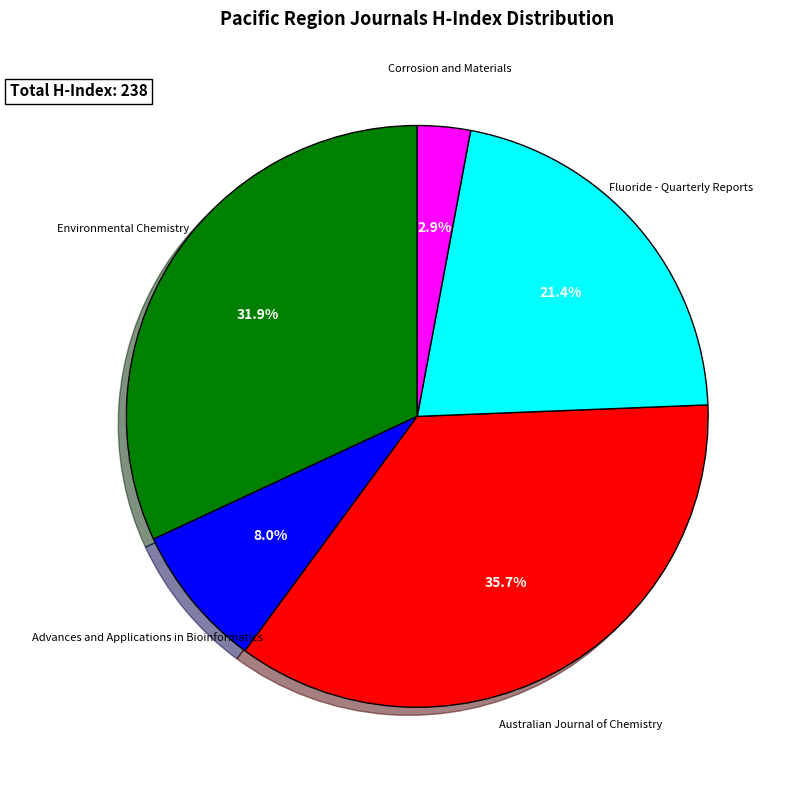

How many slices are in this pie chart?

5